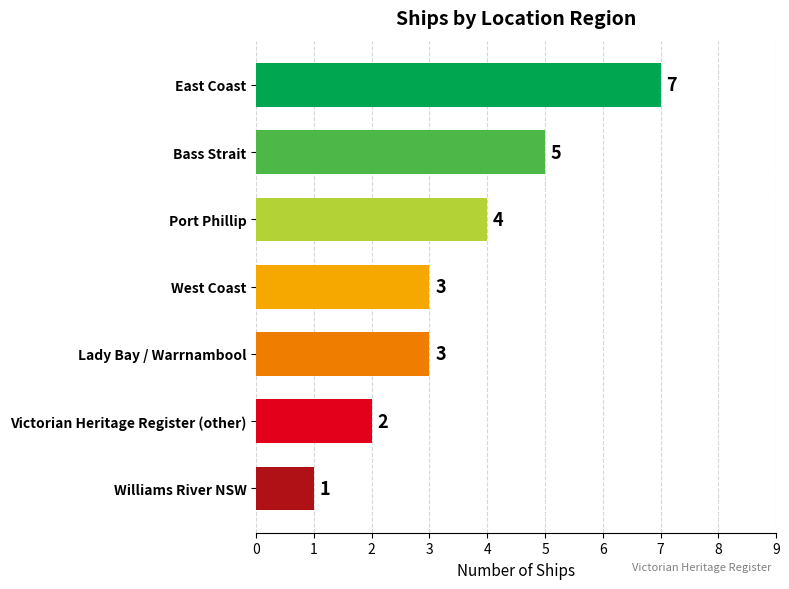

Which label corresponds to the smallest value in the chart?

Williams River NSW